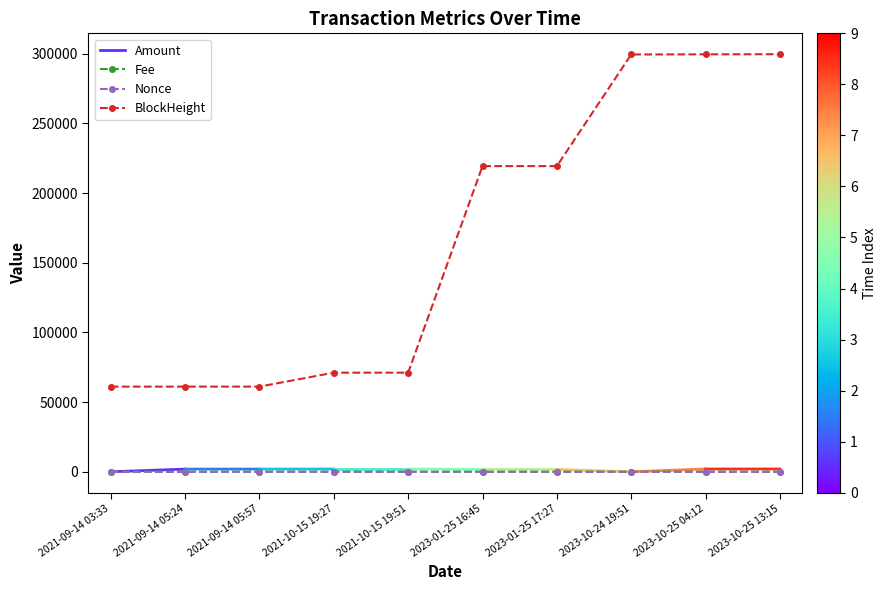

What is the difference between the maximum and minimum values in the Fee series?

0.2